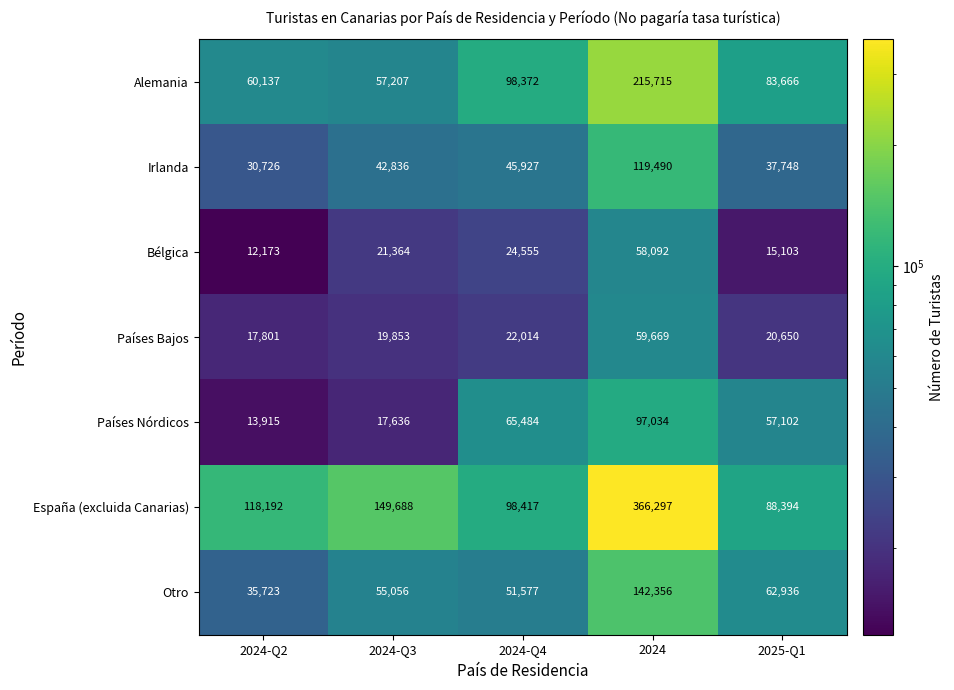

True or false: Bélgica has a value of 13390 at 2024-Q3.

False